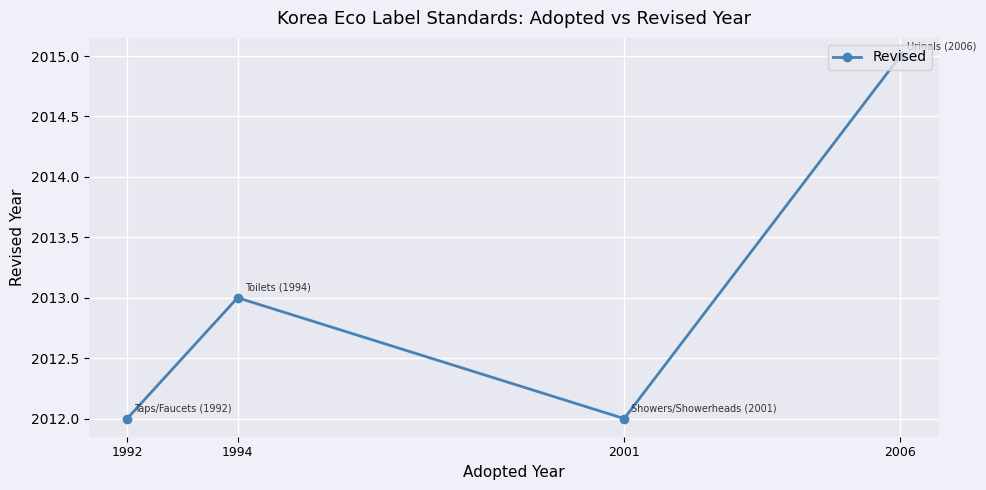

What is the minimum value shown in the chart?

2012